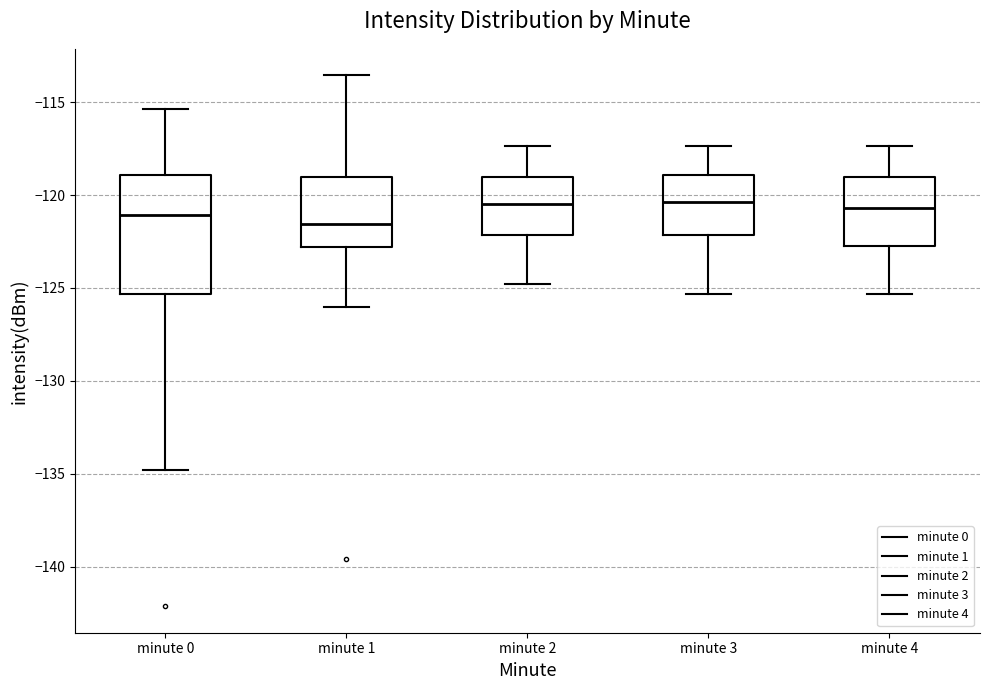

Comparing the boxes themselves (not the whiskers), which one is the tallest?

minute 0